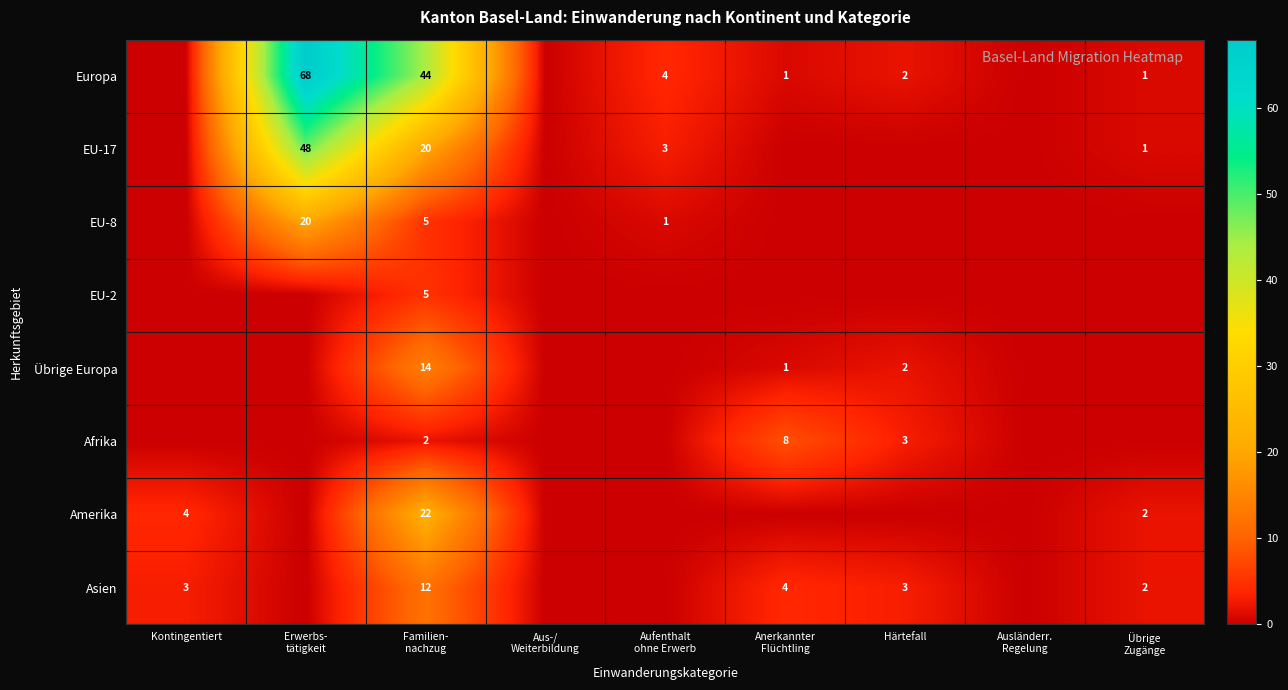

What is the sum of all EU-8 values?

26